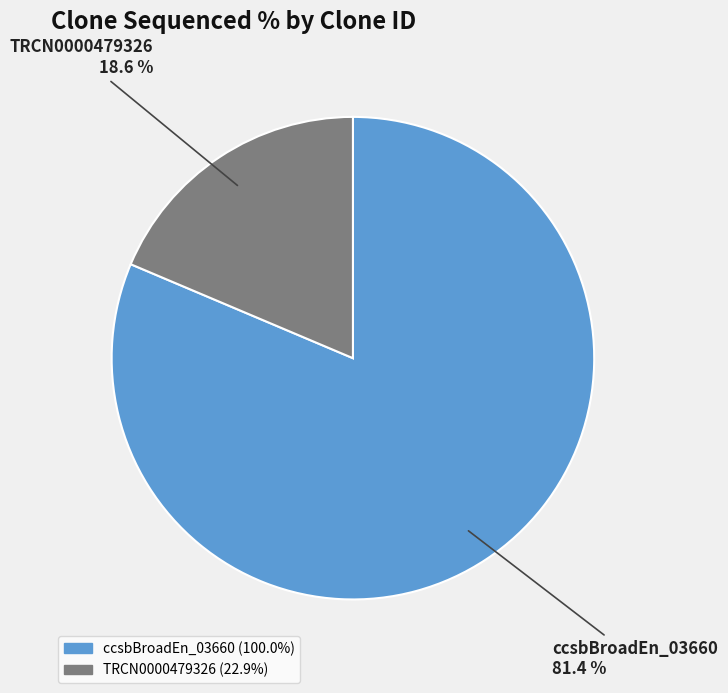

Is there a majority slice in this chart?

Yes